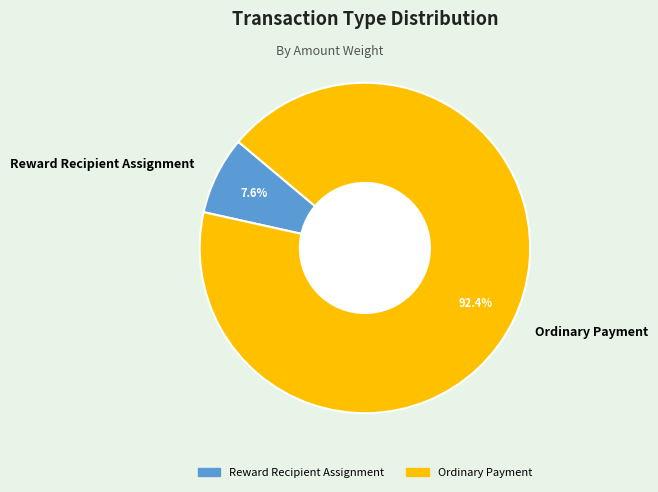

Rank the categories by value from highest to lowest.

Ordinary Payment, Reward Recipient Assignment